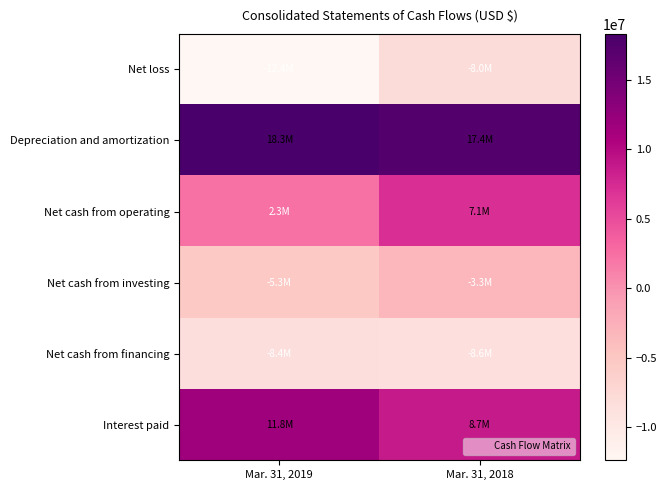

Reading right to left, what are all the values shown in this chart?

Net loss: Mar. 31, 2018=-8018094	Mar. 31, 2019=-12359272
Depreciation and amortization: Mar. 31, 2018=17435350	Mar. 31, 2019=18282293
Net cash from operating: Mar. 31, 2018=7087026	Mar. 31, 2019=2276063
Net cash from investing: Mar. 31, 2018=-3322440	Mar. 31, 2019=-5325578
Net cash from financing: Mar. 31, 2018=-8642190	Mar. 31, 2019=-8416565
Interest paid: Mar. 31, 2018=8705963	Mar. 31, 2019=11762392